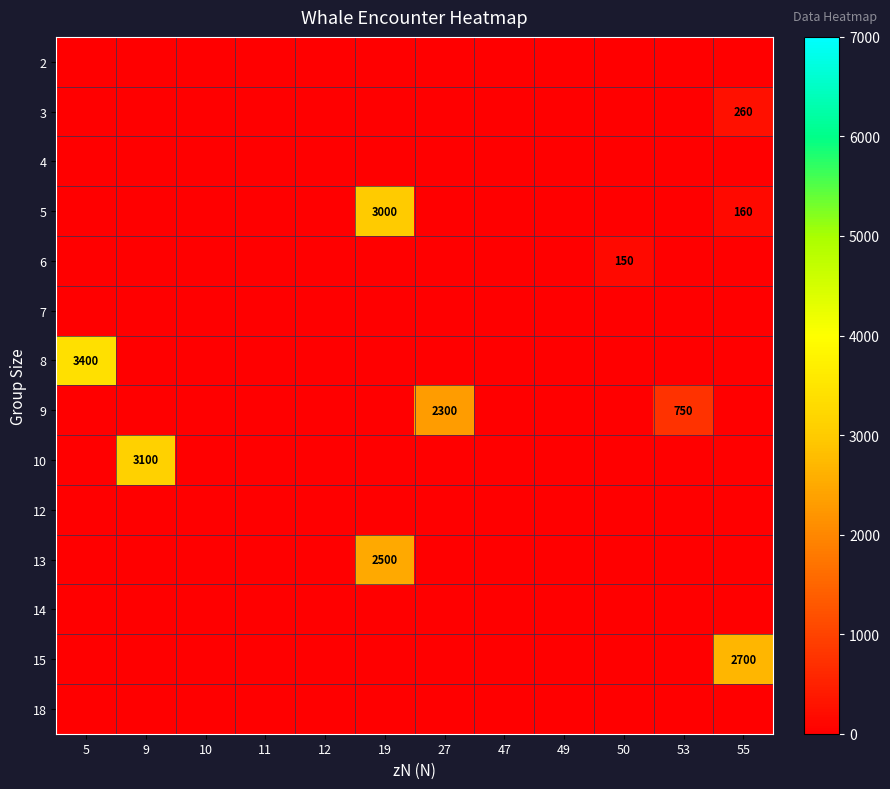

At how many categories does at least one series exceed 1127?

5